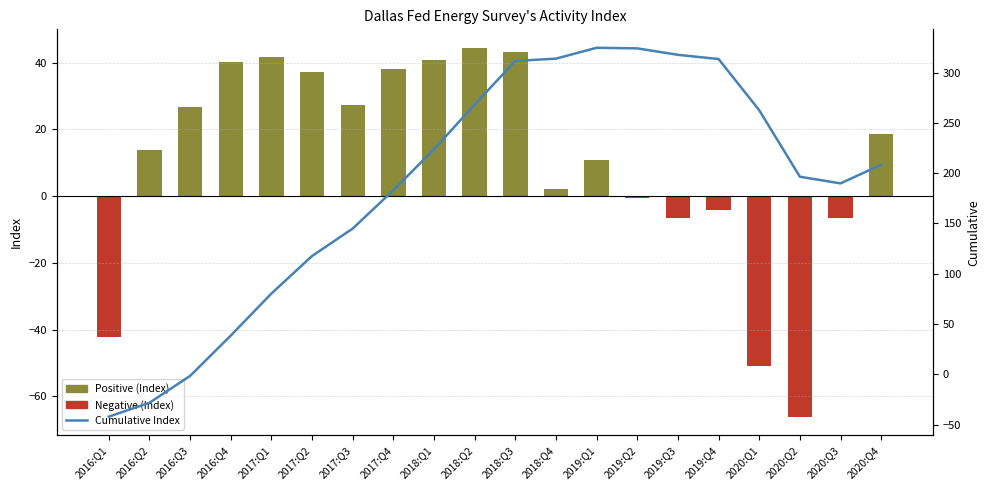

Is the value of Positive (Index) at 2018:Q4 greater than the value of Cumulative Index at 2016:Q4?

No